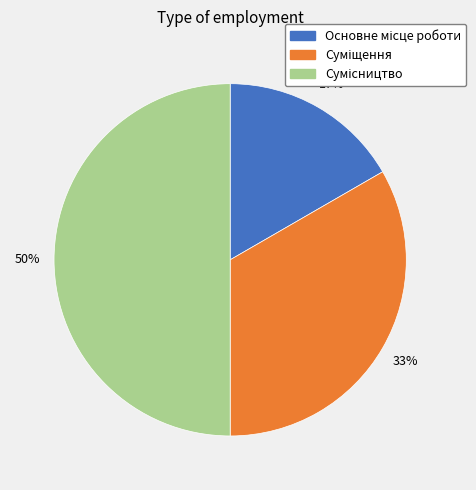

To the nearest percent, what is the average slice percentage?

33%